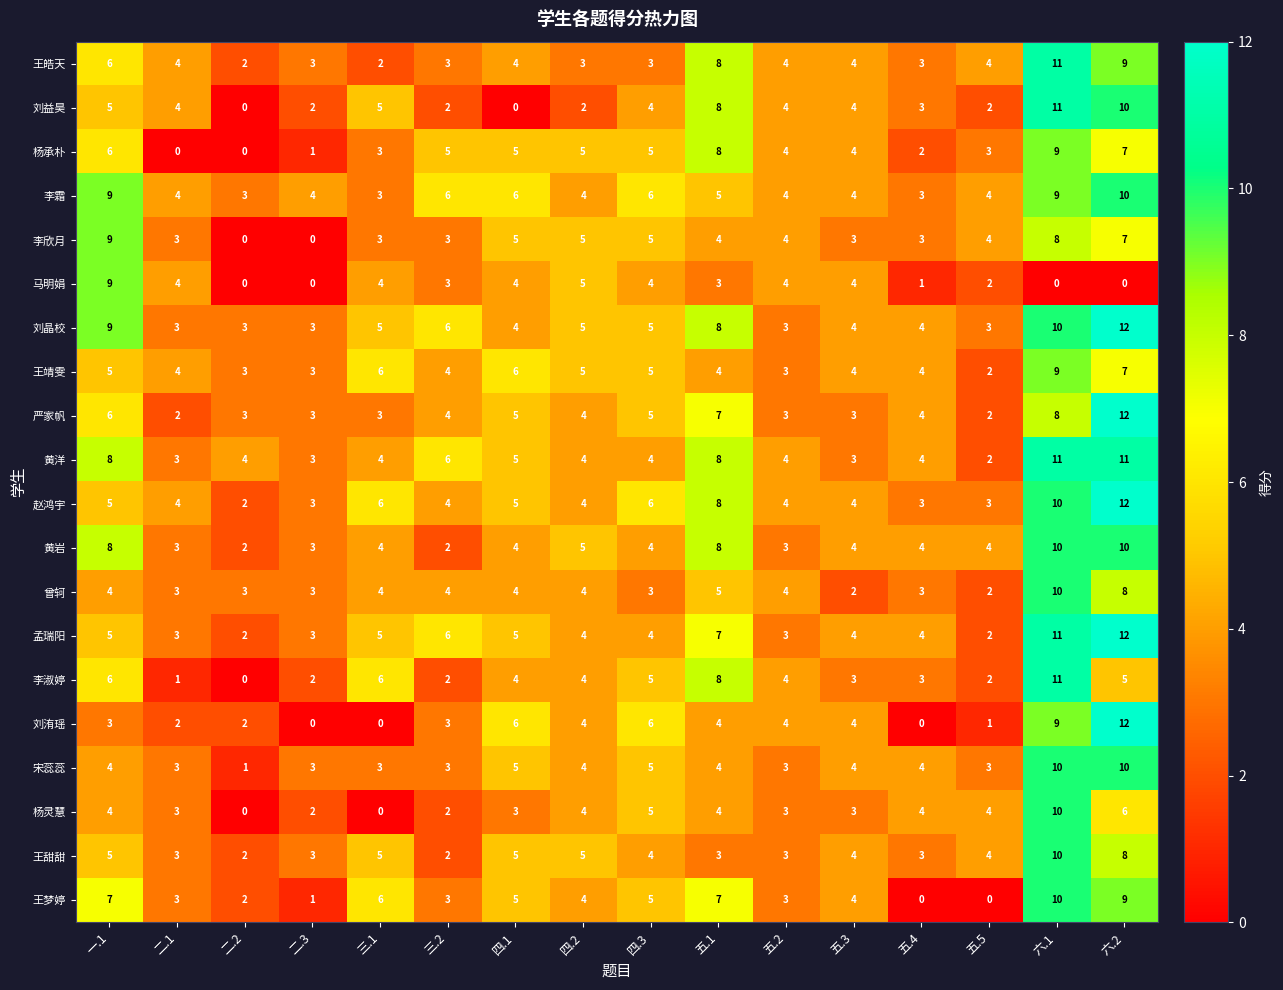

Which series has the largest range (max minus min)?

刘洧瑶